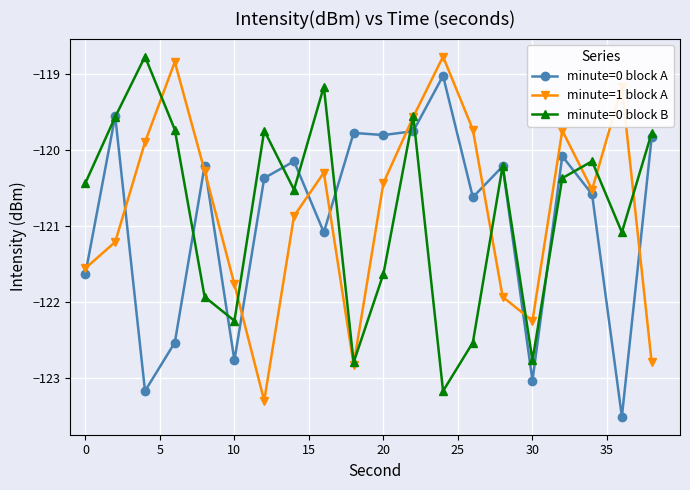

How many interior local peaks does the minute=0 block B series have?

6